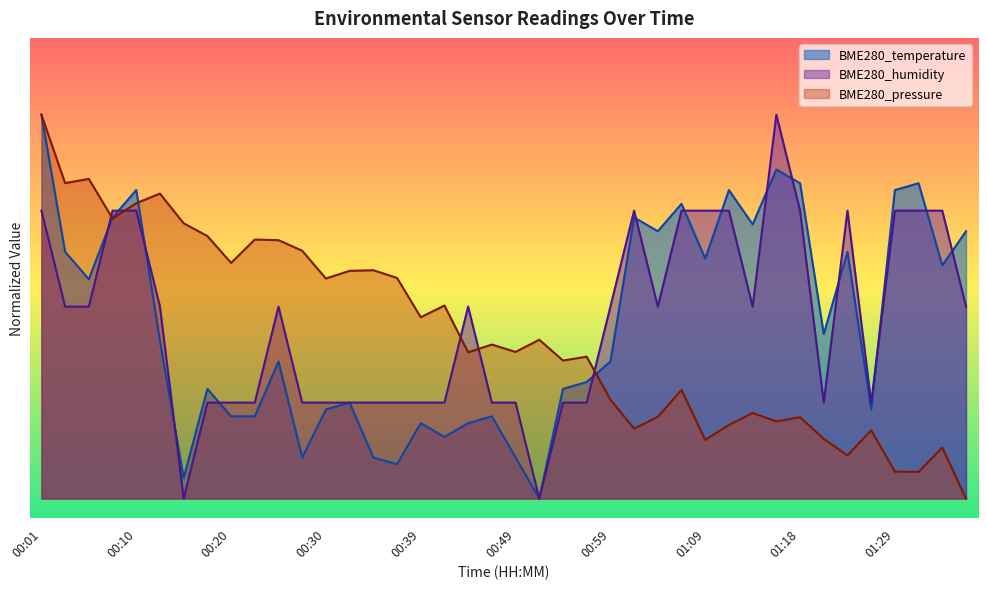

What is the label of the 15th point from the right?

01:01